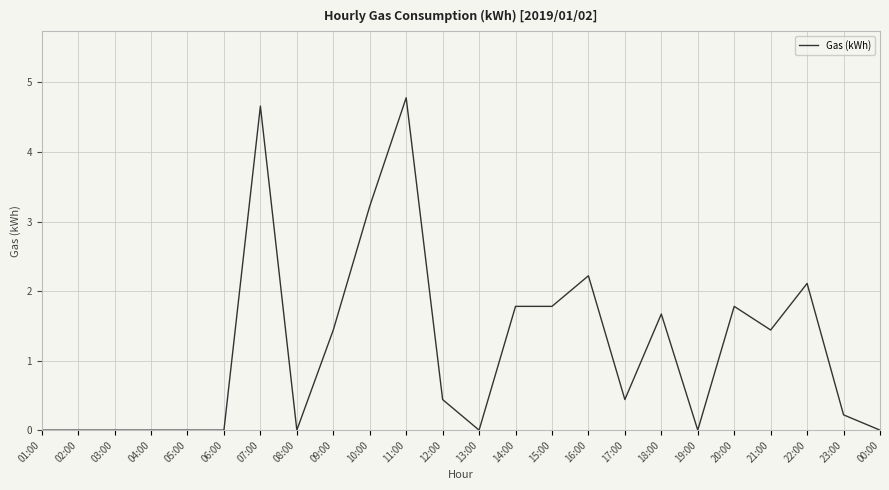

What is the ratio of the value at 14:00 to the value at 07:00?

0.4